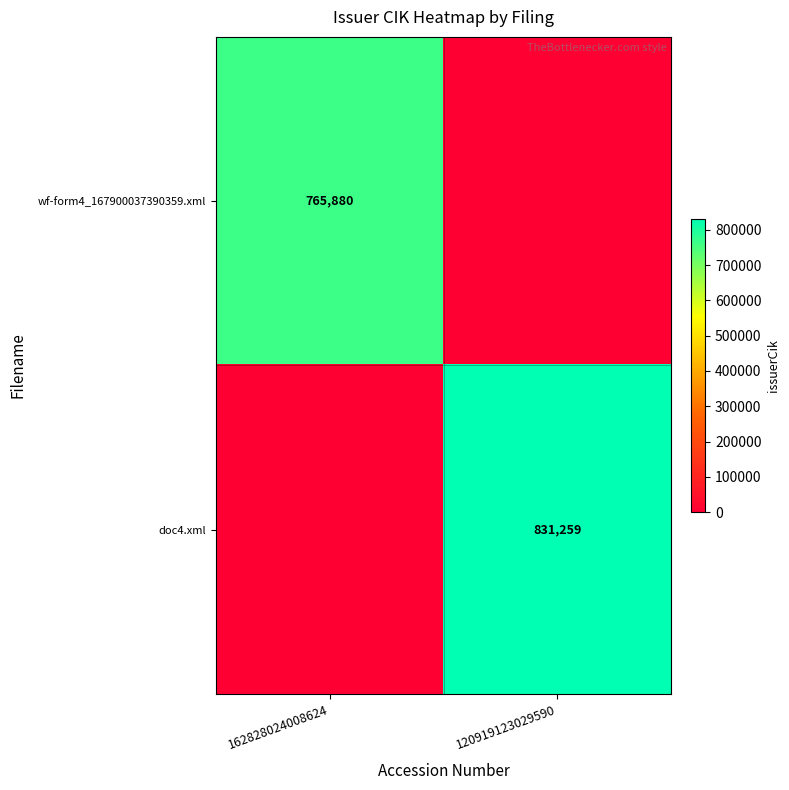

True or false: wf-form4_167900037390359.xml has a value of 1233813 at 162828024008624.

False